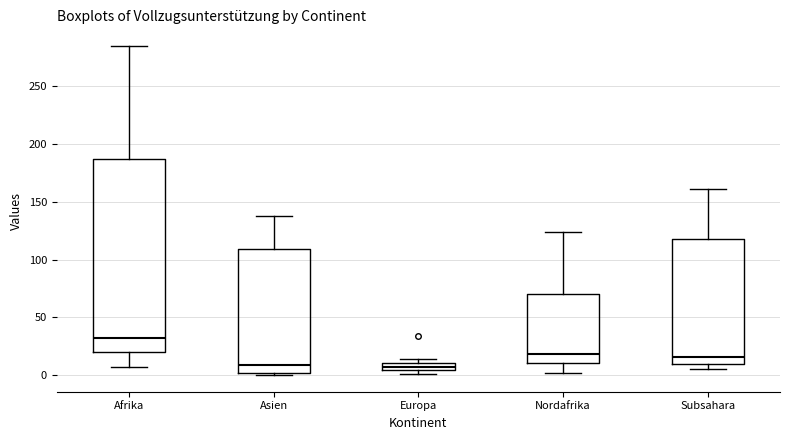

Where does the upper whisker of the box for Nordafrika end on the y-axis? The values are not printed on the chart, so give them approximately, as read against the axis.

125